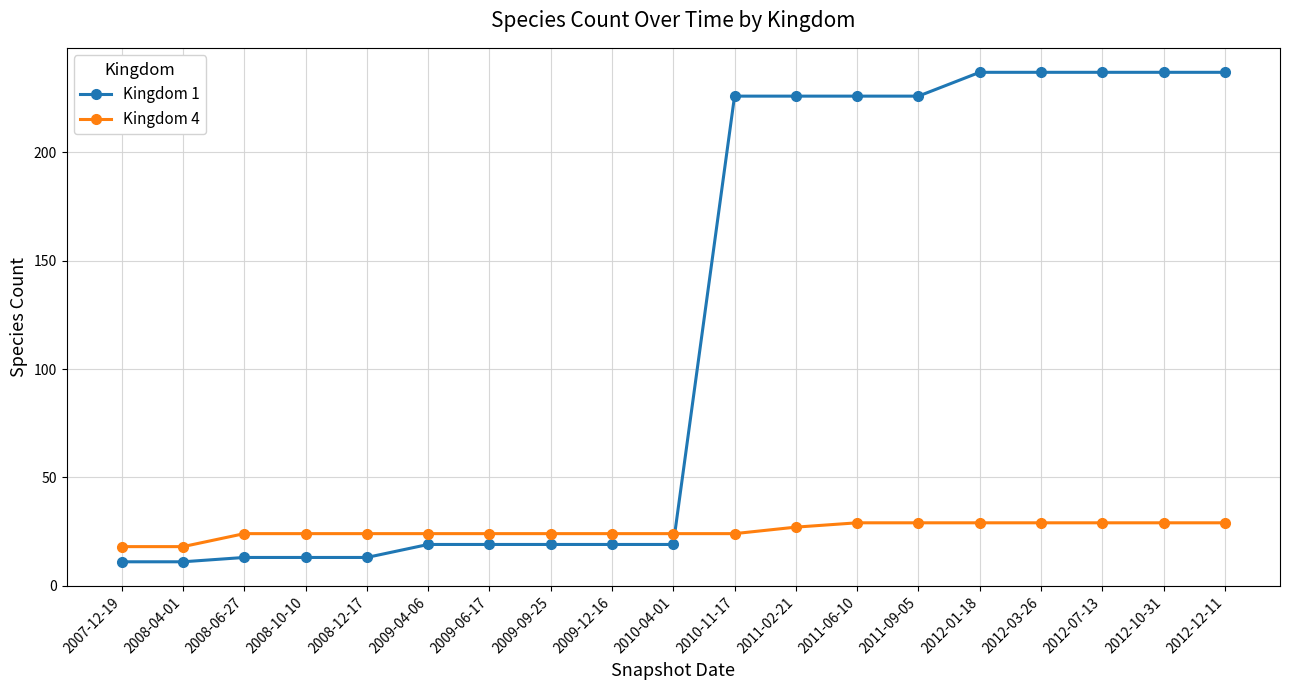

Does the chart display data point markers on the line(s)?

Yes